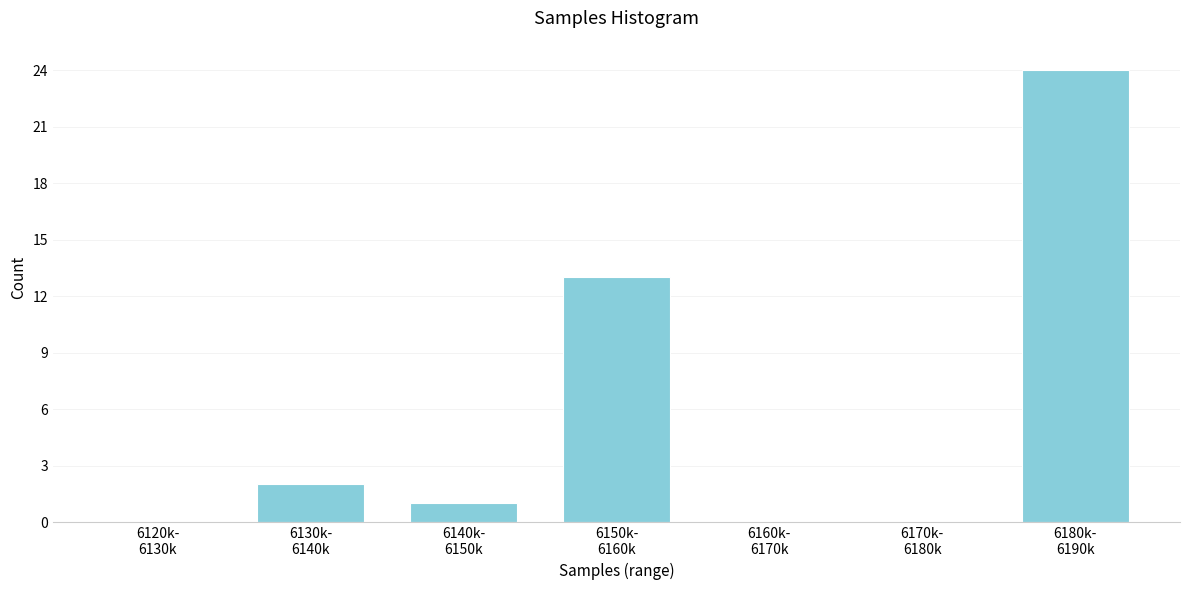

What is the greatest value displayed?

24